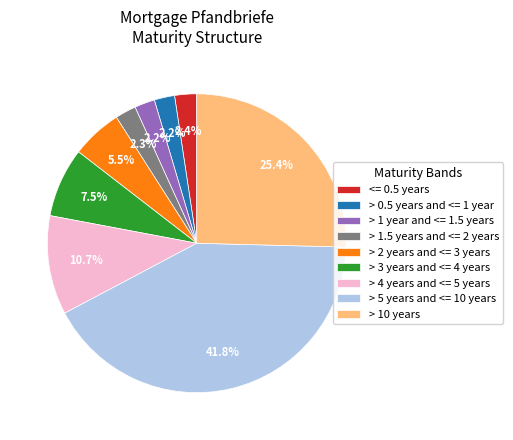

Count the number of slices in the pie.

9